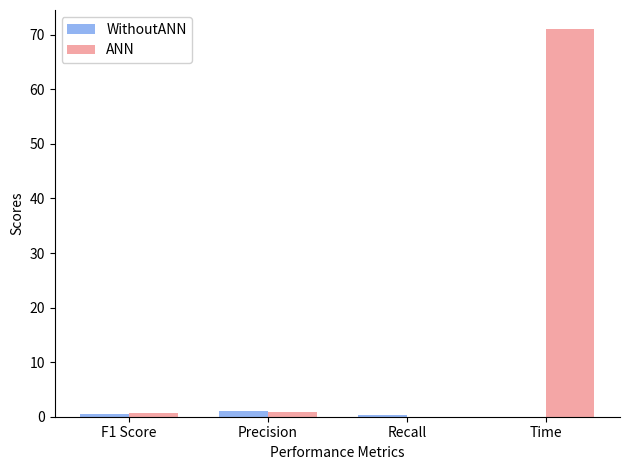

What value does the ANN series have at Time?

71.0